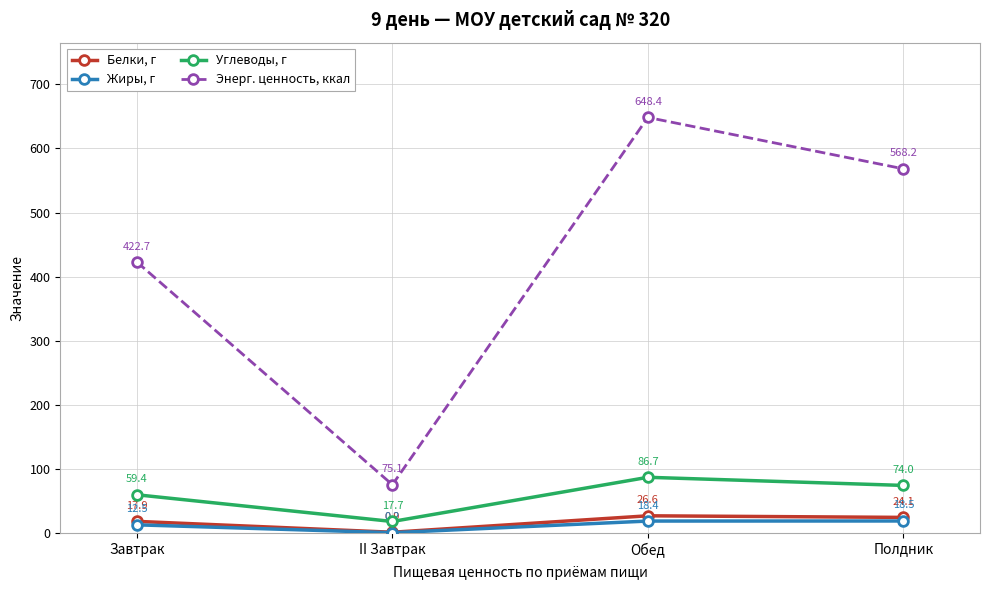

Is it true that Энерг. ценность, ккал equals 709.1 at Завтрак?

False